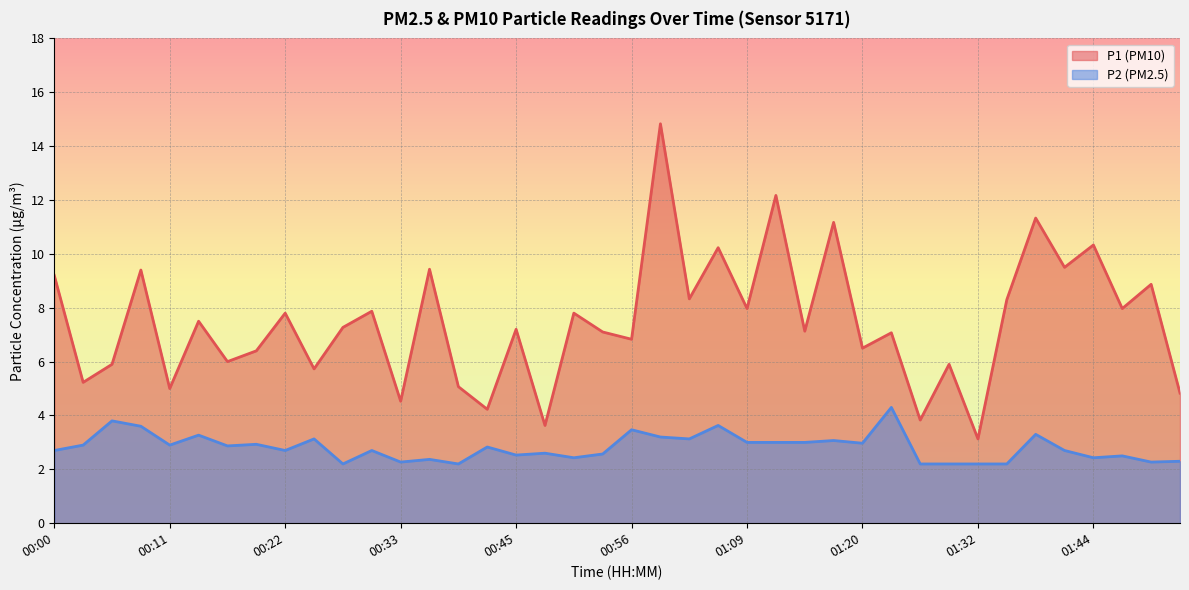

What is the greatest value displayed?

14.8